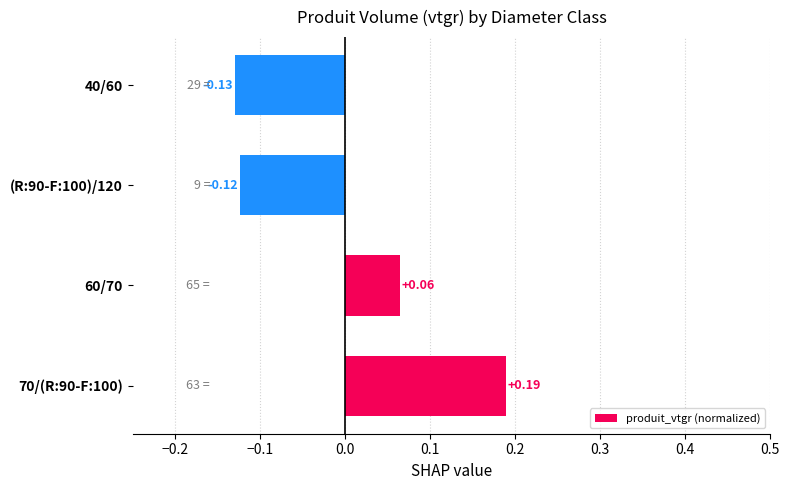

How many positive values are there?

2